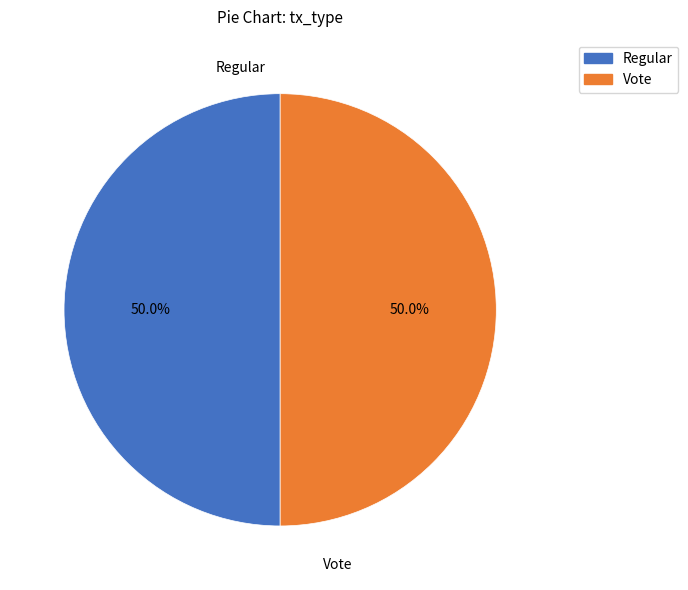

Is it true that Regular is 1% of the pie?

False